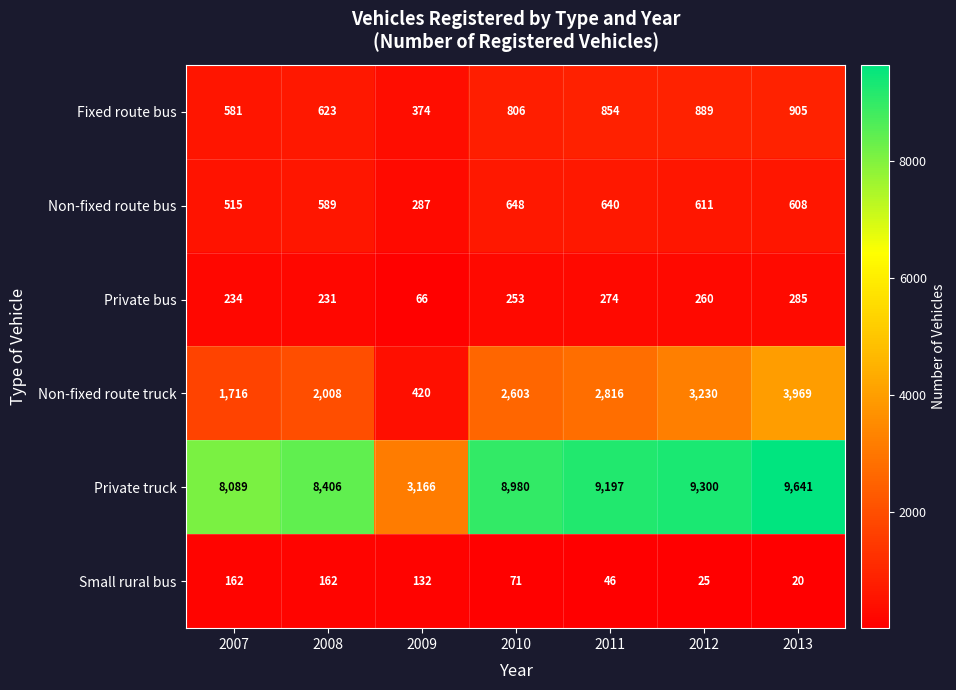

List the series in order of their peak value, highest first.

Private truck, Non-fixed route truck, Fixed route bus, Non-fixed route bus, Private bus, Small rural bus